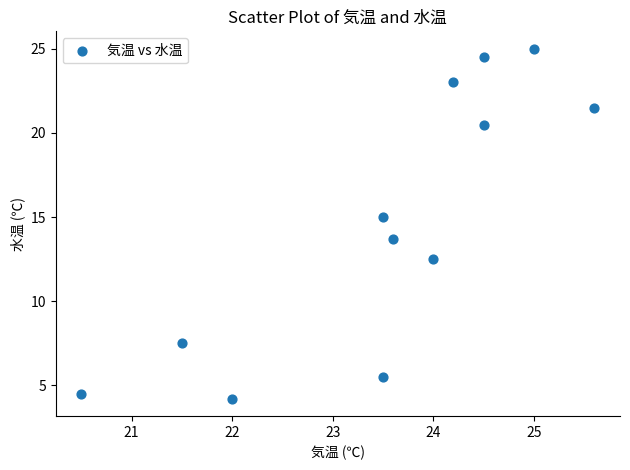

What Y value in the scatter plot is closest to 14?

13.7